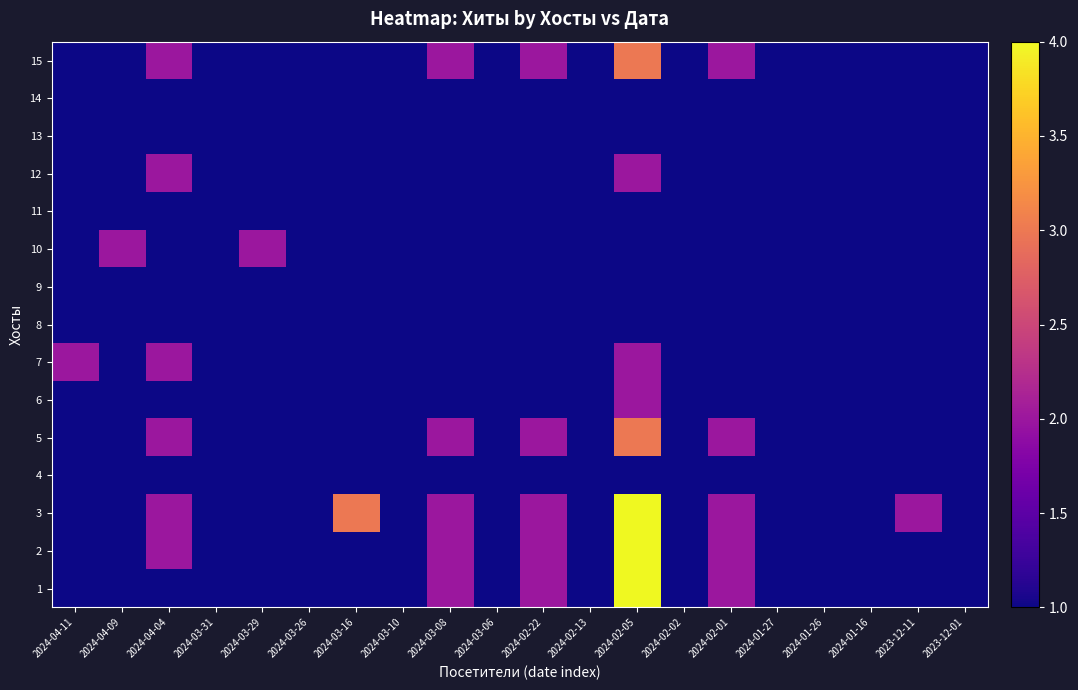

At which category does the chart reach its minimum across all series?

2024-04-11